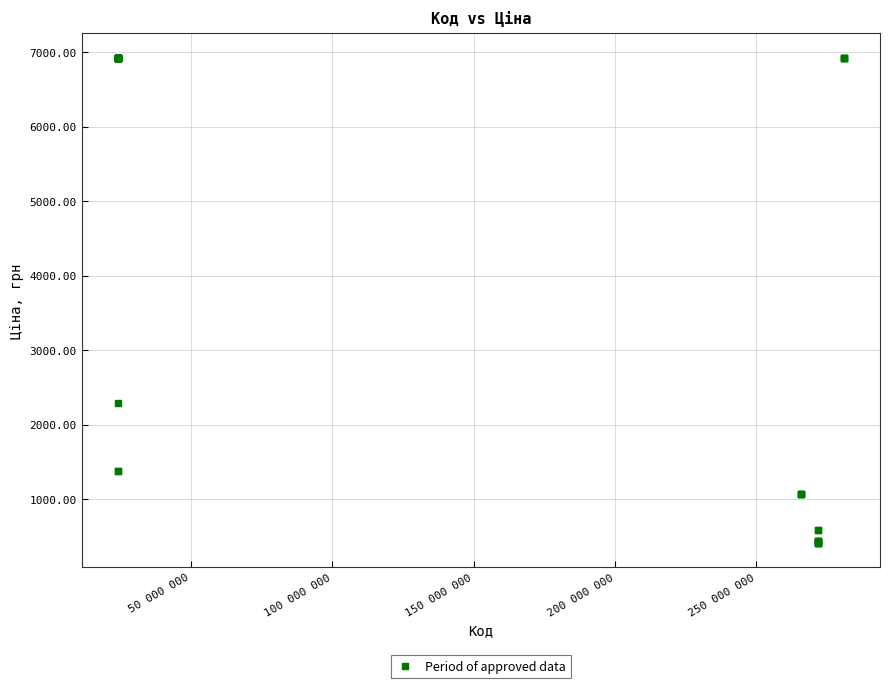

What Y value in the scatter plot is closest to 3671?

2291.7